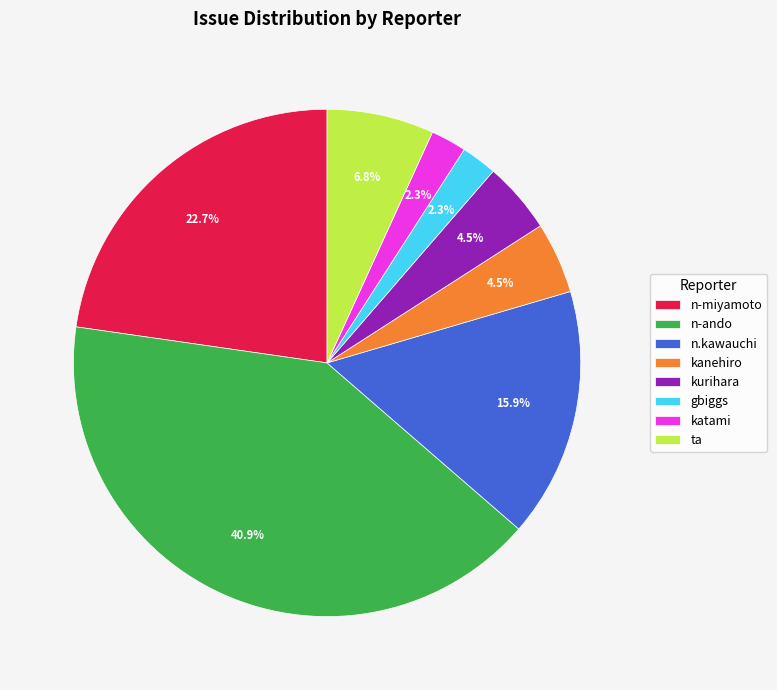

Is ta the majority of the pie?

No